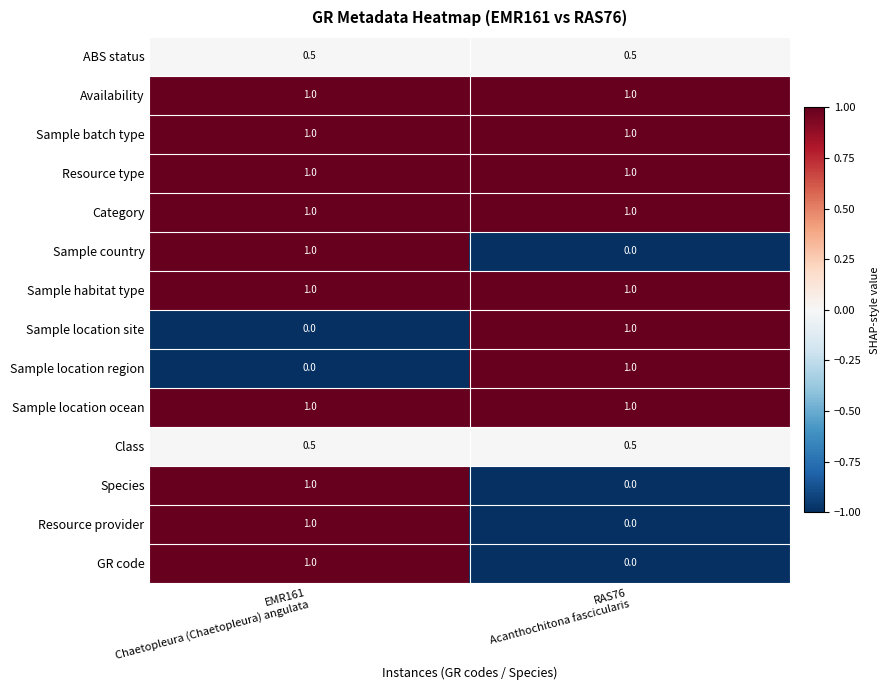

What is the greatest value displayed?

1.0